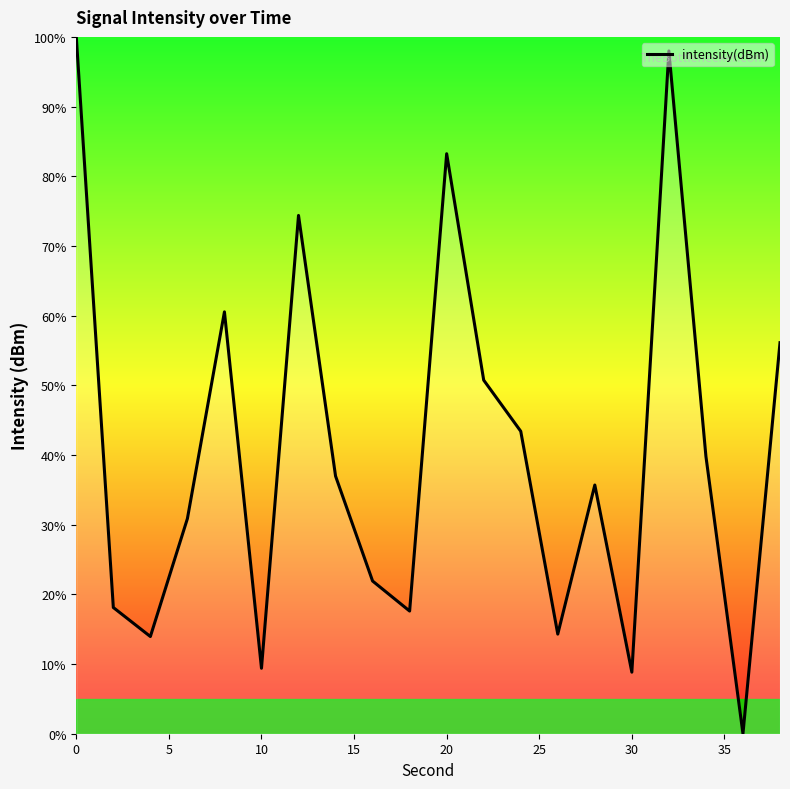

What is the difference between the maximum and minimum values?

100.0